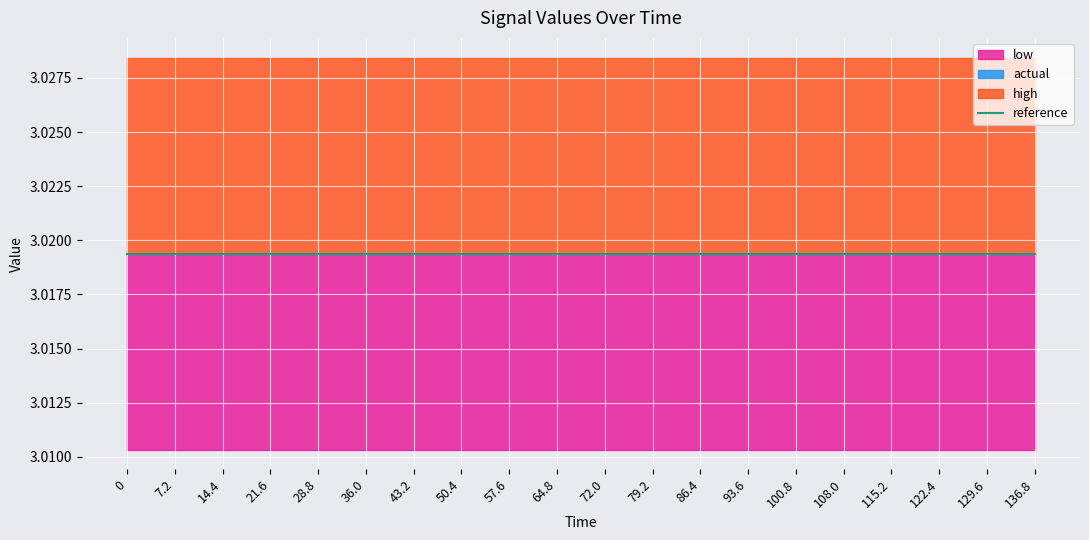

Reading left to right, extract all data points from this chart.

reference: 3.0	3.0	3.0	3.0	3.0	3.0	3.0	3.0	3.0	3.0	3.0	3.0	3.0	3.0	3.0	3.0	3.0	3.0	3.0	3.0
actual: 3.0	3.0	3.0	3.0	3.0	3.0	3.0	3.0	3.0	3.0	3.0	3.0	3.0	3.0	3.0	3.0	3.0	3.0	3.0	3.0
high: 3.0	3.0	3.0	3.0	3.0	3.0	3.0	3.0	3.0	3.0	3.0	3.0	3.0	3.0	3.0	3.0	3.0	3.0	3.0	3.0
low: 3.0	3.0	3.0	3.0	3.0	3.0	3.0	3.0	3.0	3.0	3.0	3.0	3.0	3.0	3.0	3.0	3.0	3.0	3.0	3.0